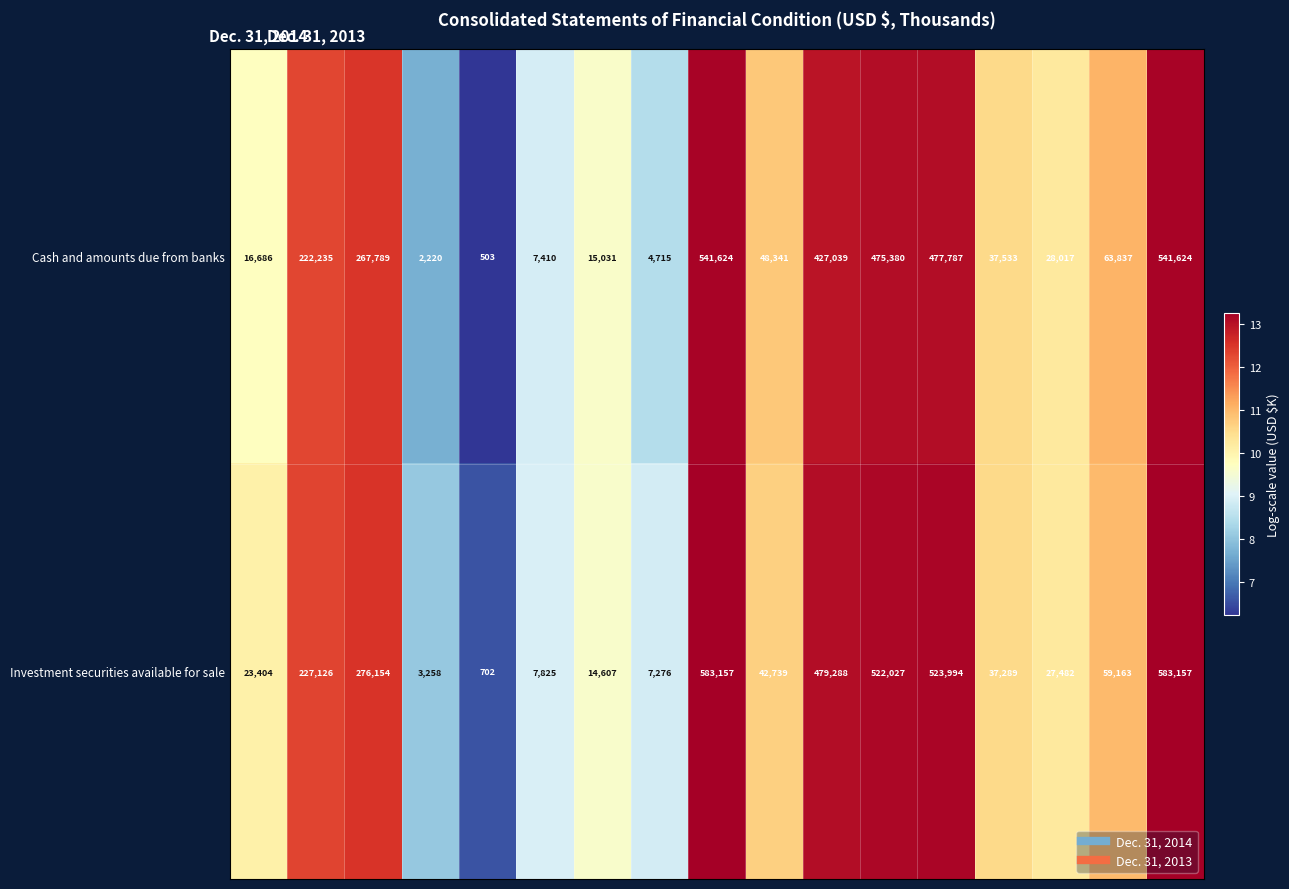

Which series has the largest range (max minus min)?

Investment securities available for sale